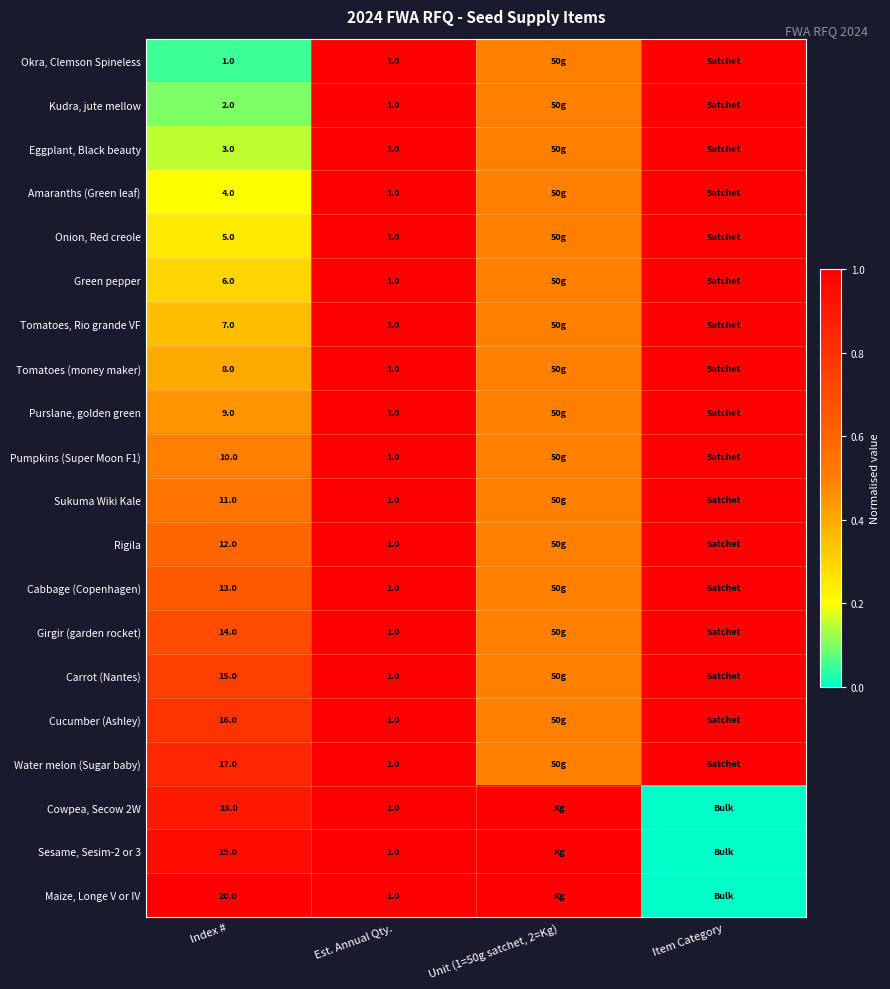

What is the total value across all series at Index #?

210.0